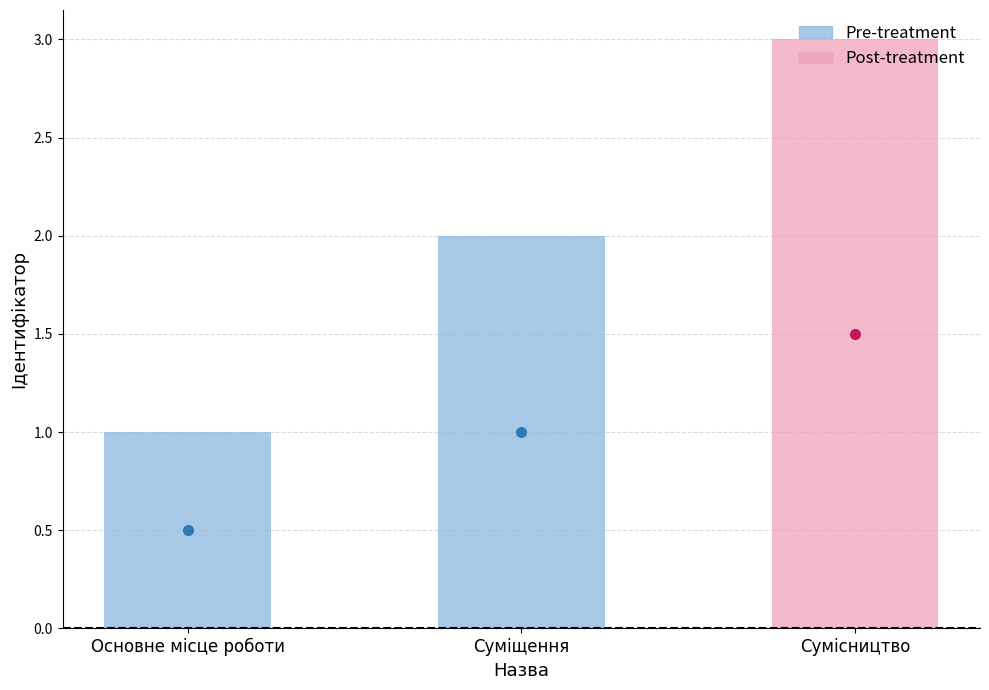

The chart shows a value of 1 at Сумісництво. True or false?

False